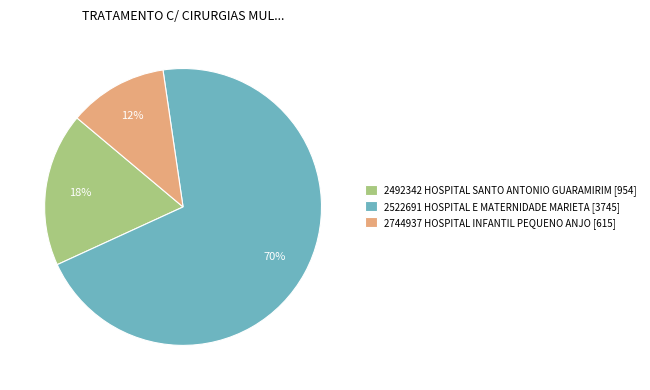

Do 2492342 HOSPITAL SANTO ANTONIO GUARAMIRIM [954] and 2522691 HOSPITAL E MATERNIDADE MARIETA [3745] together represent more than half of the pie?

Yes